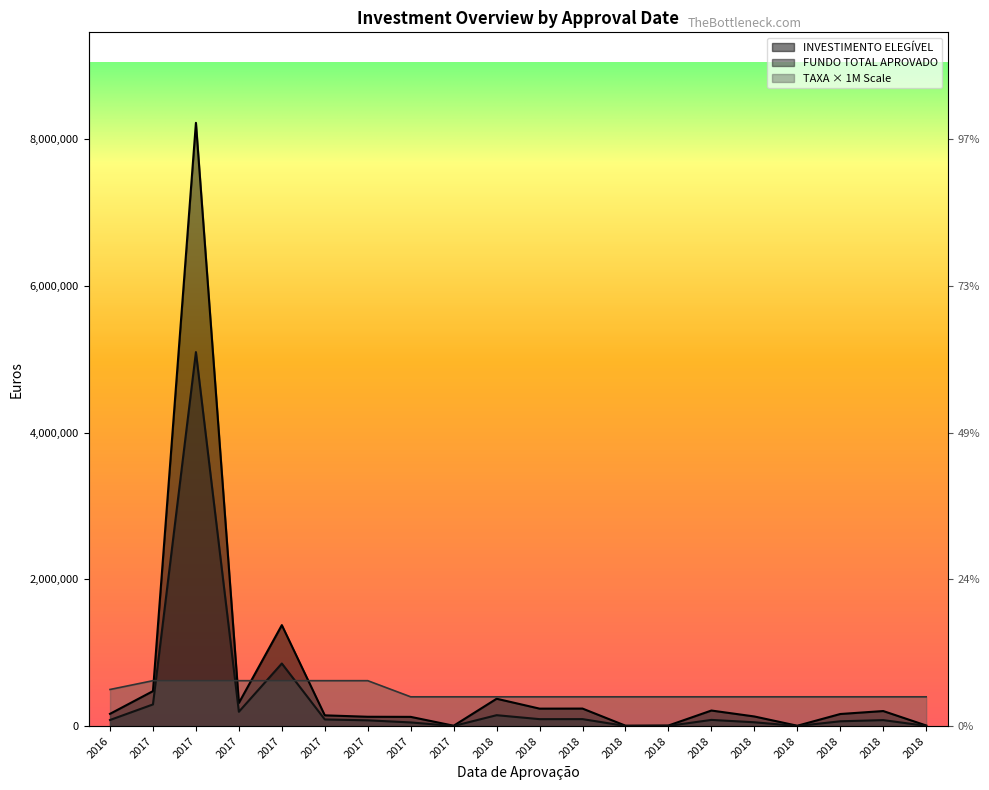

The FUNDO TOTAL APROVADO series shows 64352.8 at 2018. True or false?

False